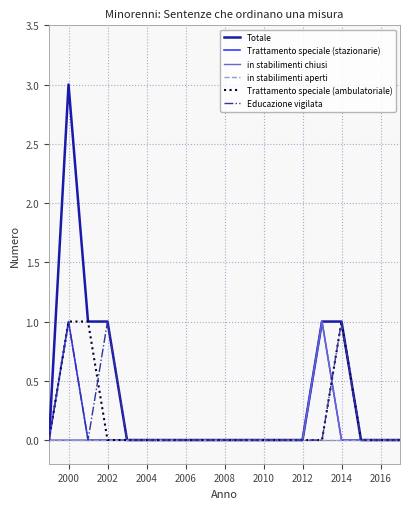

Which series has the largest total across all categories?

Totale